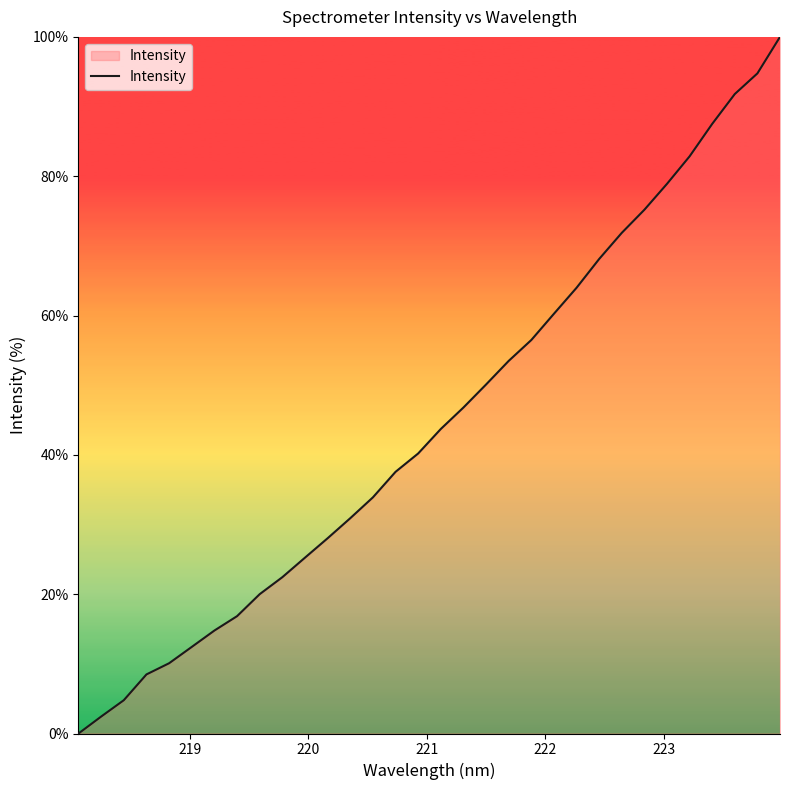

What is the difference between the maximum and minimum values?

100.0